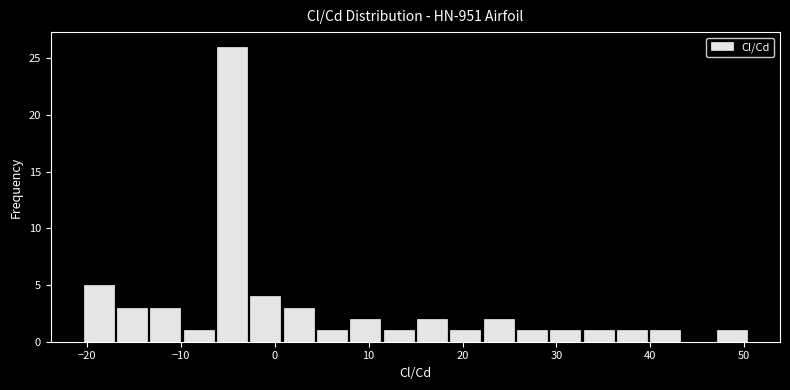

Around what value on the x-axis is the tallest bar? Give the approximate position of its centre, as read against the axis.

-5